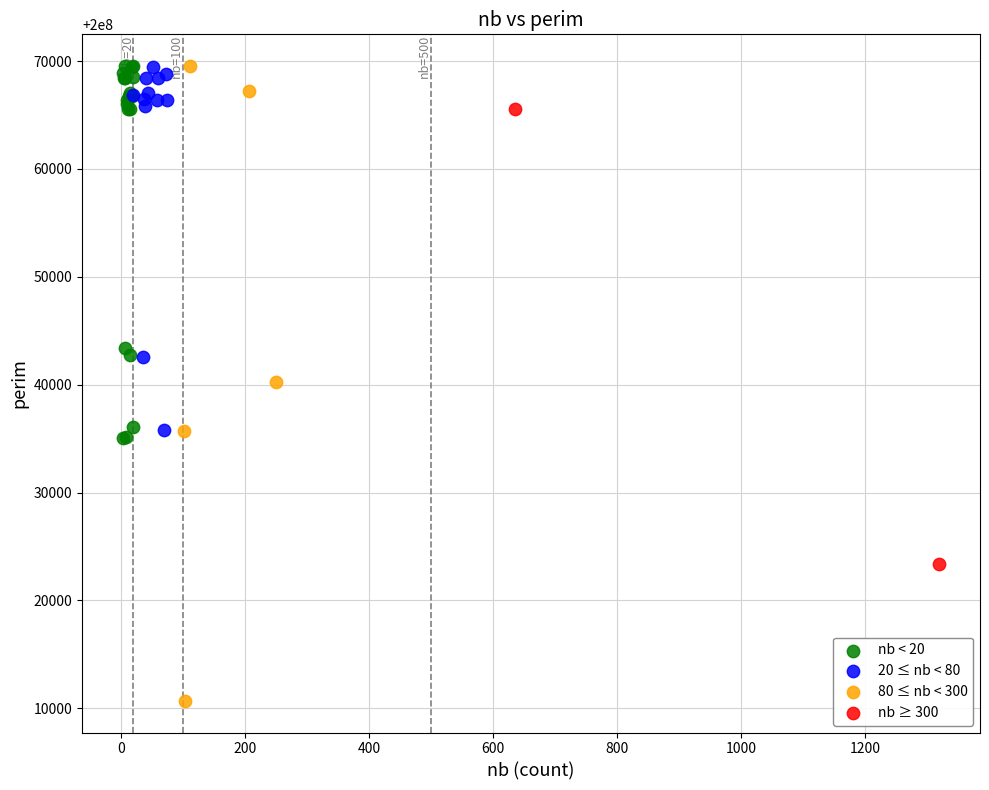

Which series reaches the minimum Y coordinate?

80 ≤ nb < 300